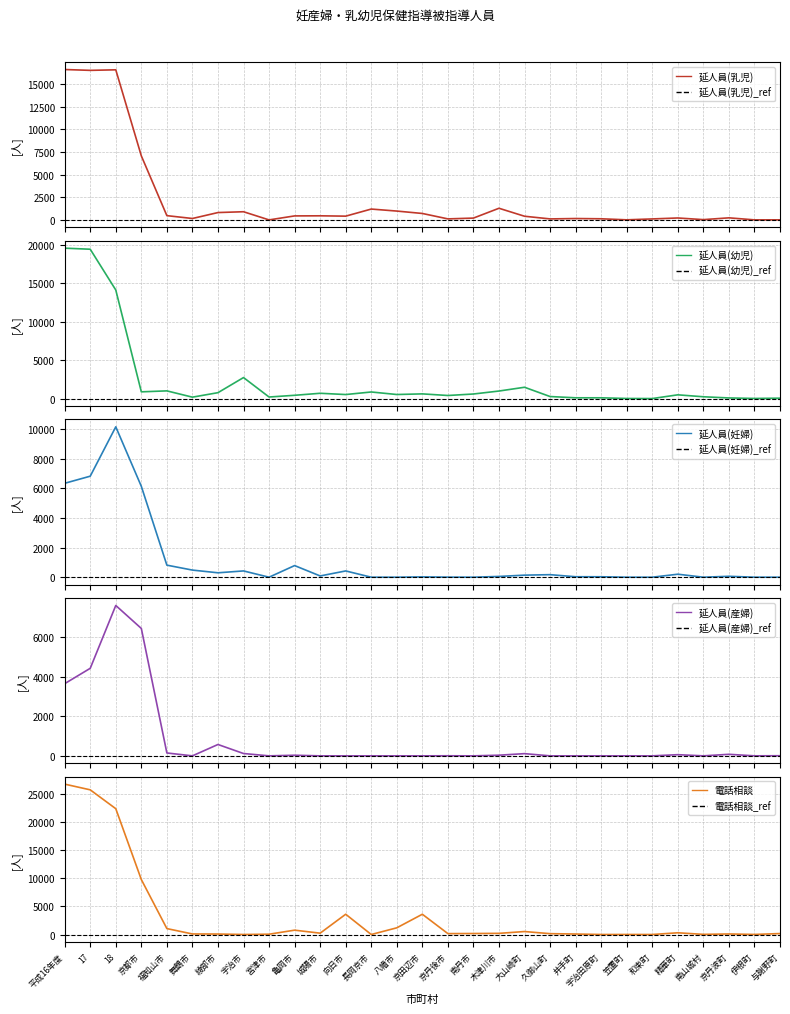

How many values in the 延人員(妊婦) series exceed 61?

14